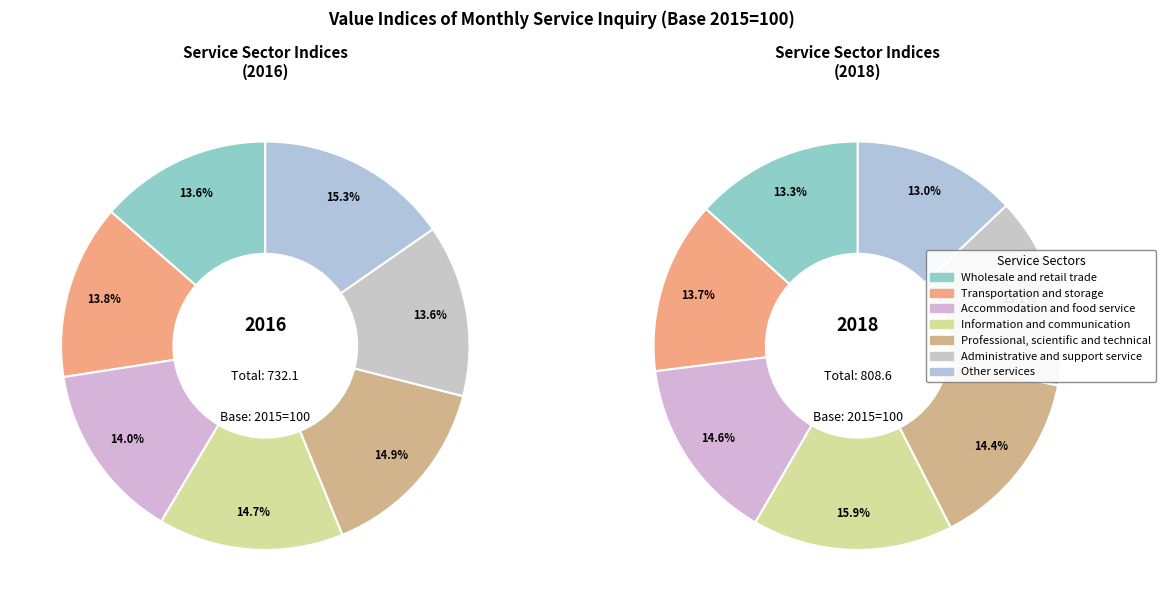

Rank the series by their maximum value, from highest to lowest.

values_2018, values_2016